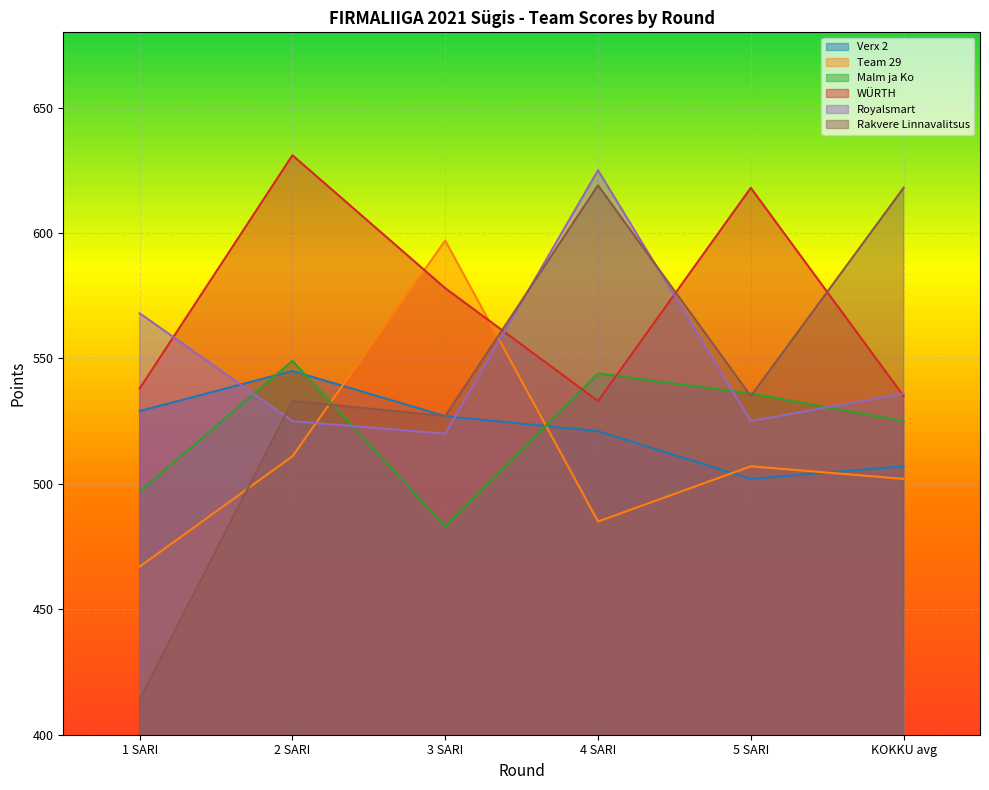

How many times do Team 29 and Rakvere Linnavalitsus cross each other?

3